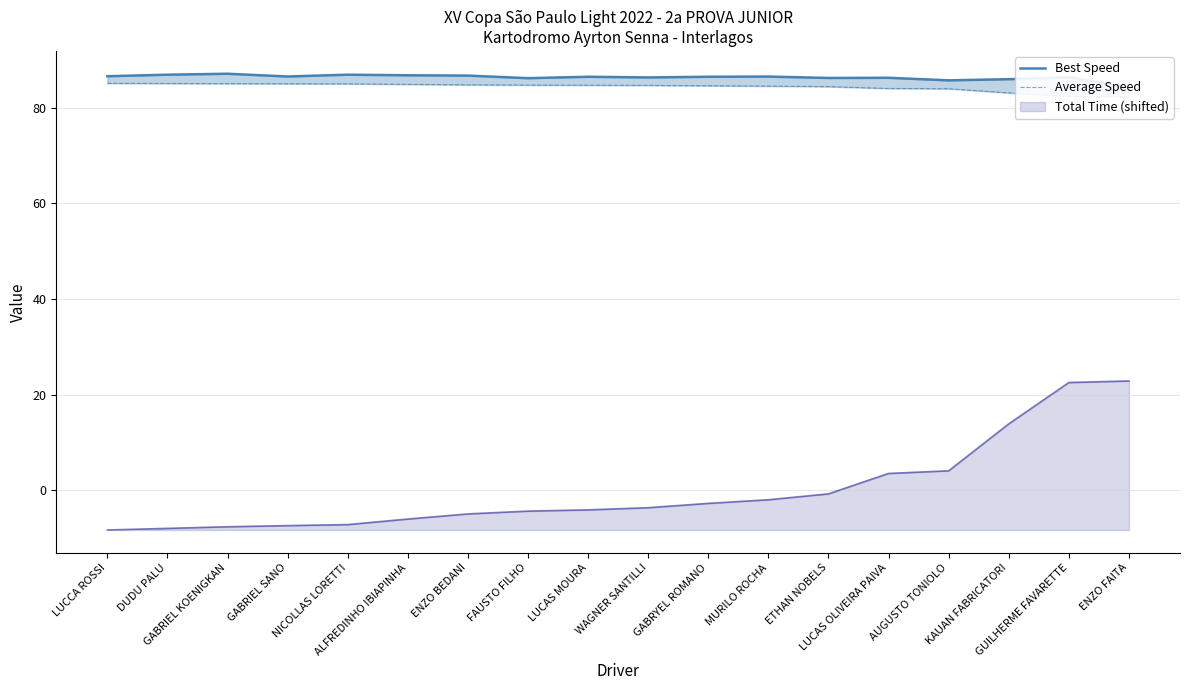

The Average Speed series shows 152.0 at NICOLLAS LORETTI. True or false?

False